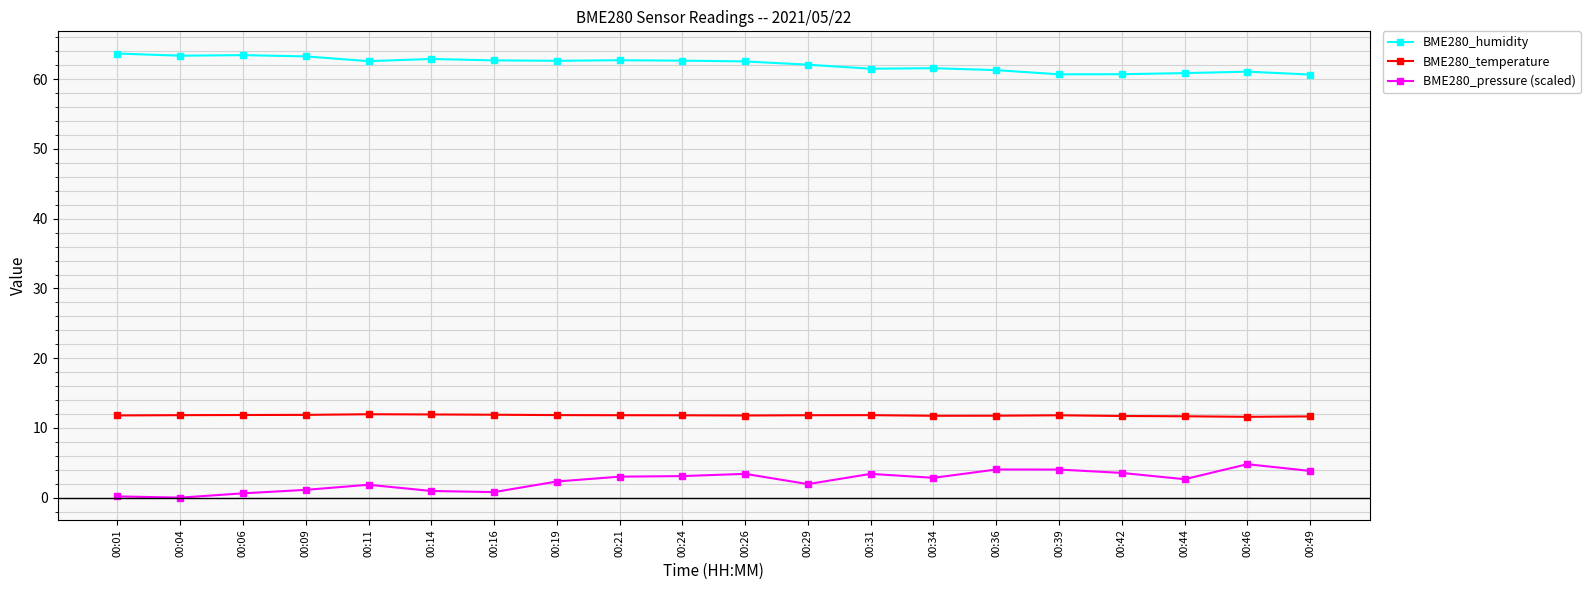

Does the chart have visible grid lines?

Yes